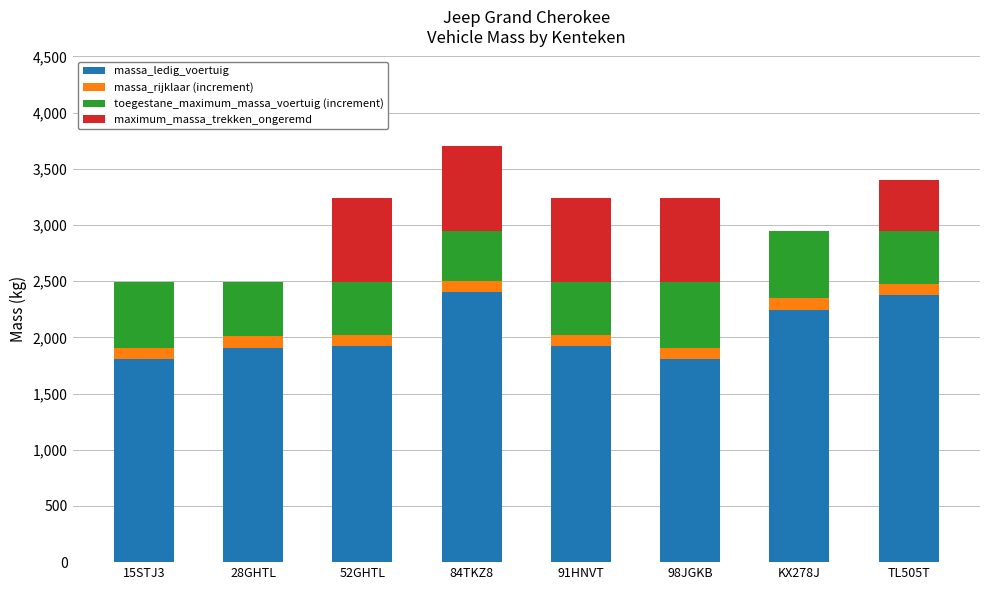

How many distinct data groups are displayed?

4